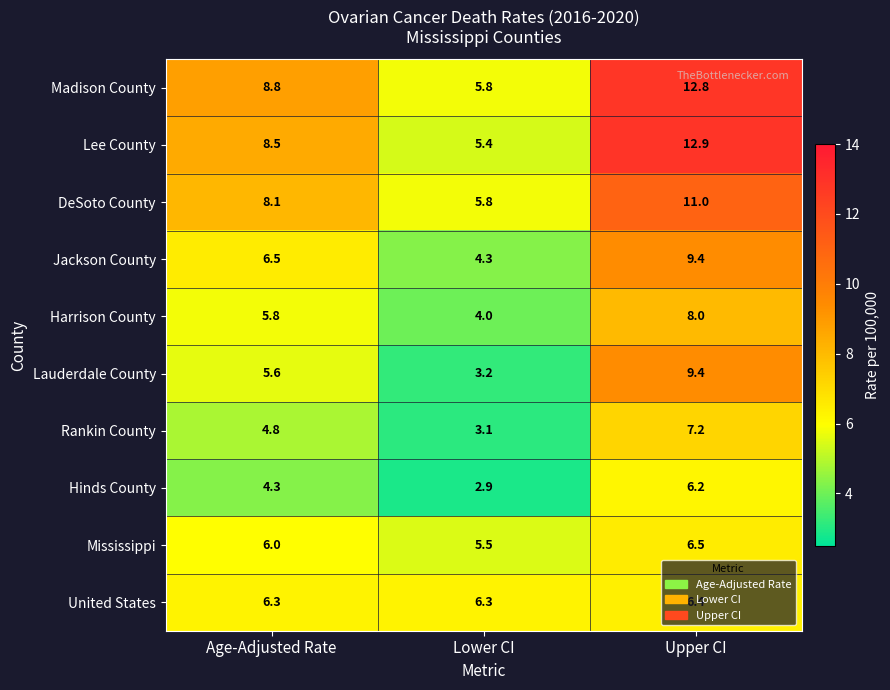

What is the average value of the Jackson County series?

6.7